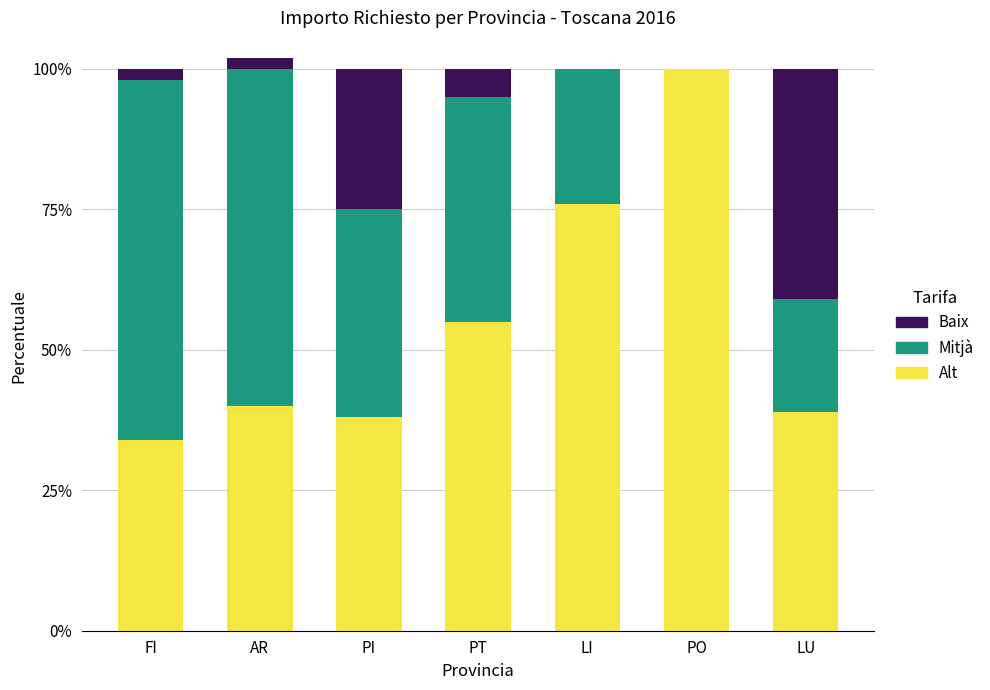

What position from the left is AR?

2